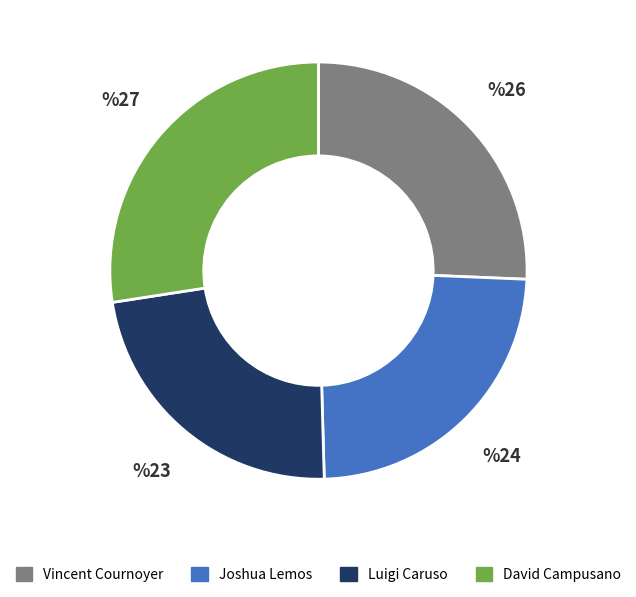

The Vincent Cournoyer slice represents 26% of the pie. True or false?

True